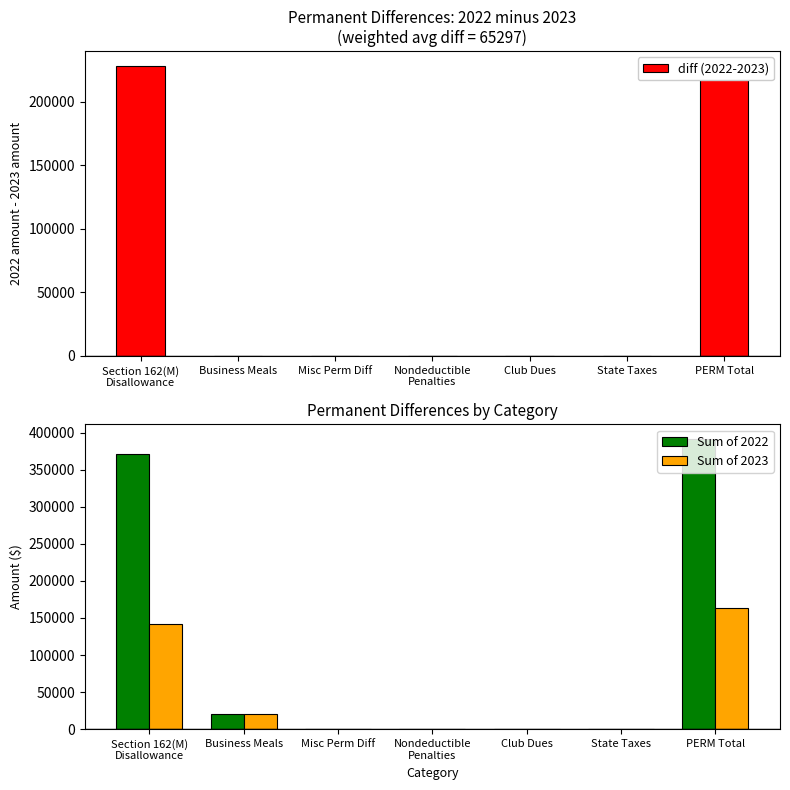

At how many categories does at least one series exceed 41785?

2